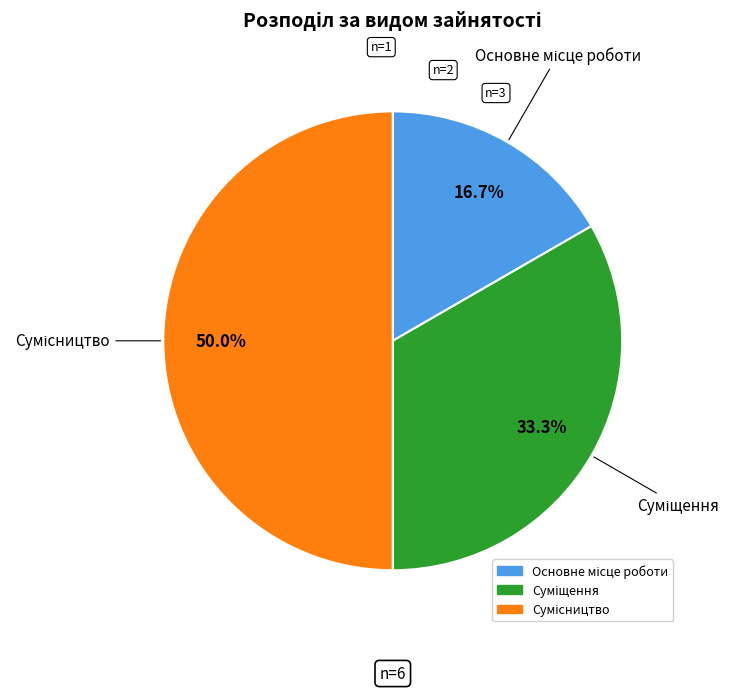

How many slices are in this pie chart?

3